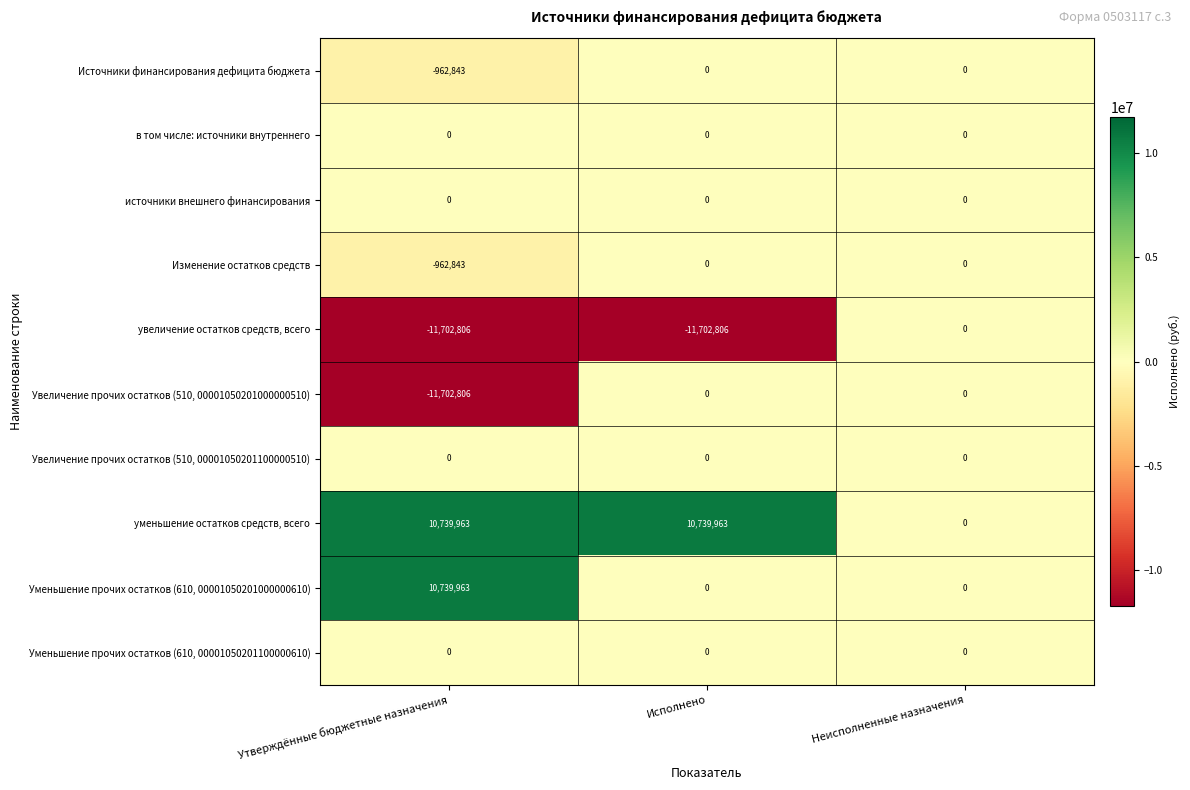

Between Утверждённые бюджетные назначения and Исполнено, which series saw the biggest shift?

Увеличение прочих остатков (510, 00001050201000000510)